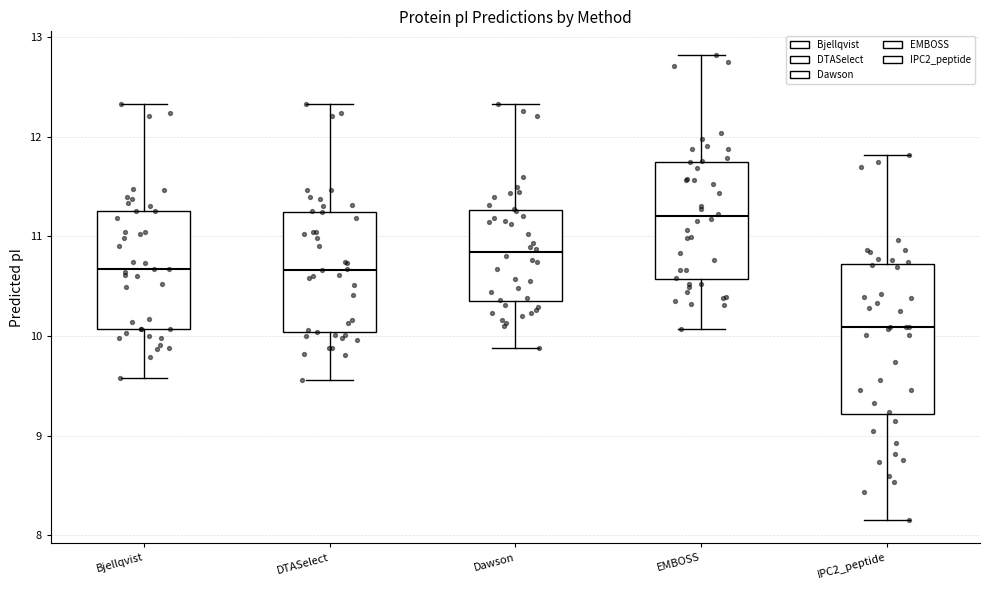

Reading left to right, transcribe this box plot: for each box, give where its median line is, the range the box spans, and where its two whiskers end, as read against the y-axis. The values are not printed on the chart, so give them approximately, as read against the axis.

Bjellqvist: median 10.7, box 10.1 to 11.3, whiskers 9.6 to 12.3
DTASelect: median 10.7, box 10.0 to 11.2, whiskers 9.6 to 12.3
Dawson: median 10.8, box 10.4 to 11.3, whiskers 9.9 to 12.3
EMBOSS: median 11.2, box 10.6 to 11.7, whiskers 10.1 to 12.8
IPC2_peptide: median 10.1, box 9.2 to 10.7, whiskers 8.2 to 11.8